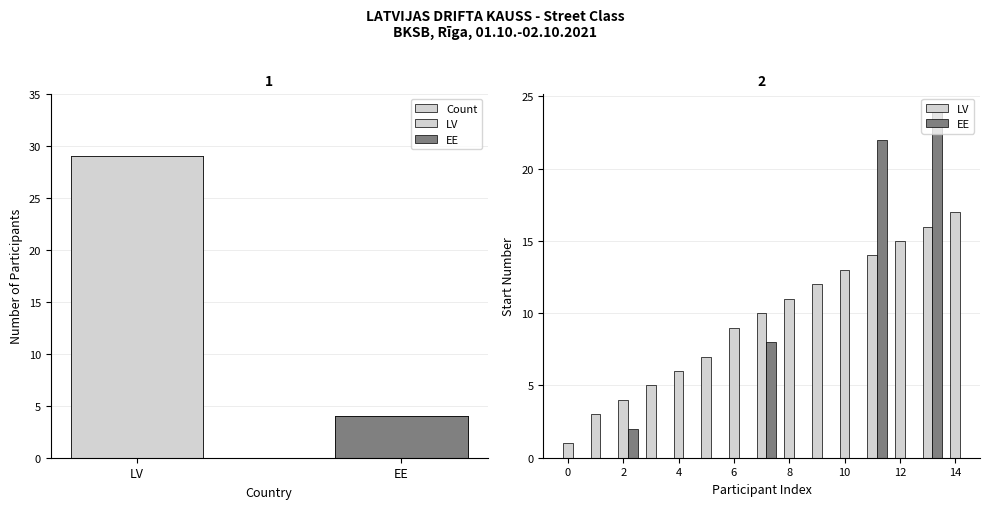

At which label is the value closest to 13?

8